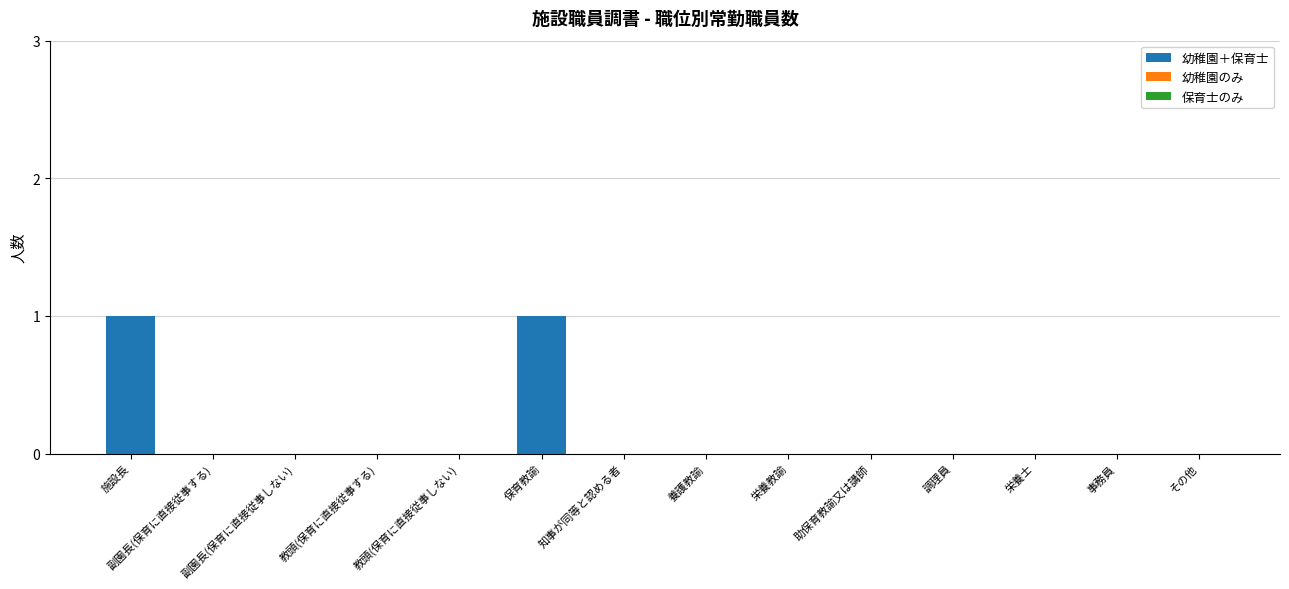

The chart shows a value of 0 at 調理員. True or false?

True